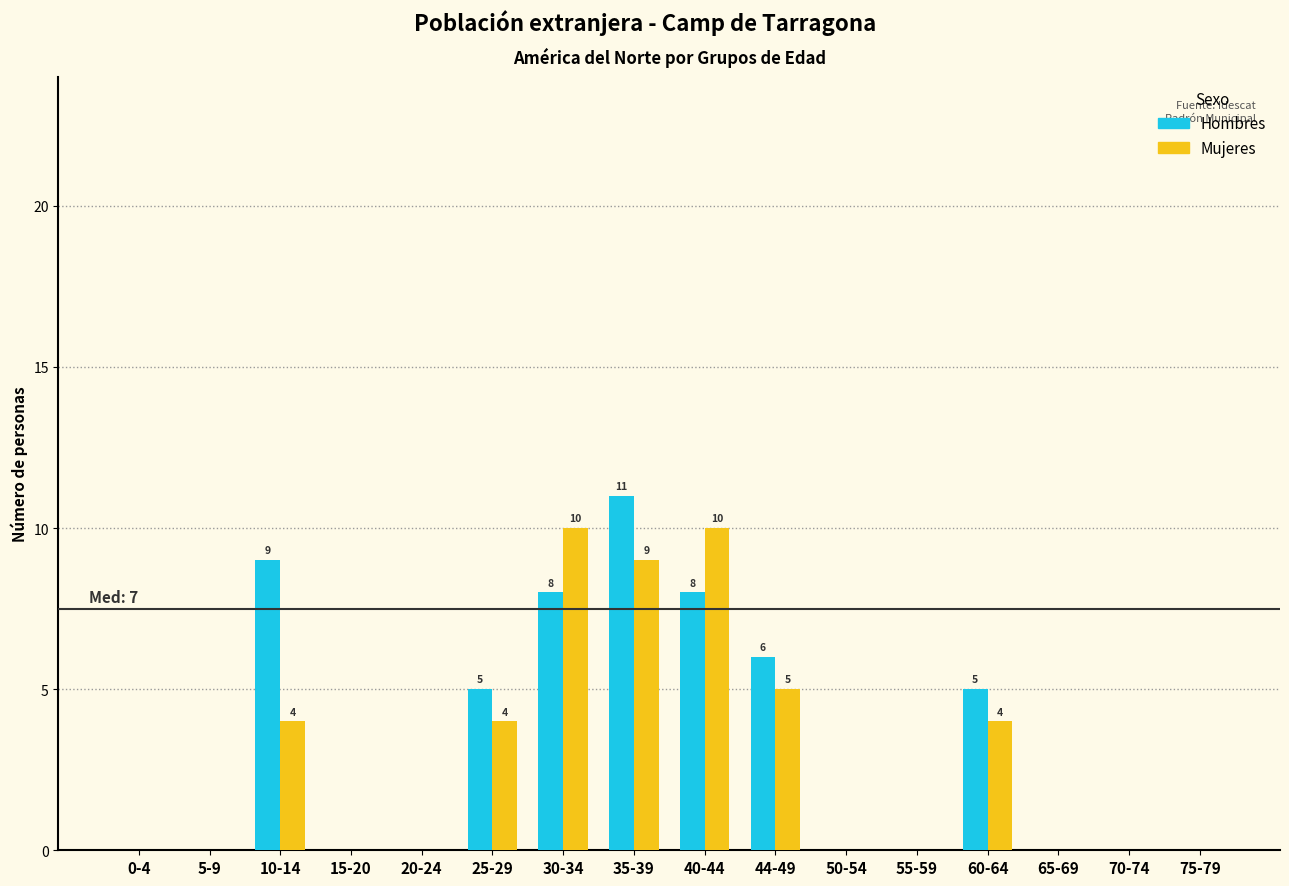

What is the greatest value displayed?

11